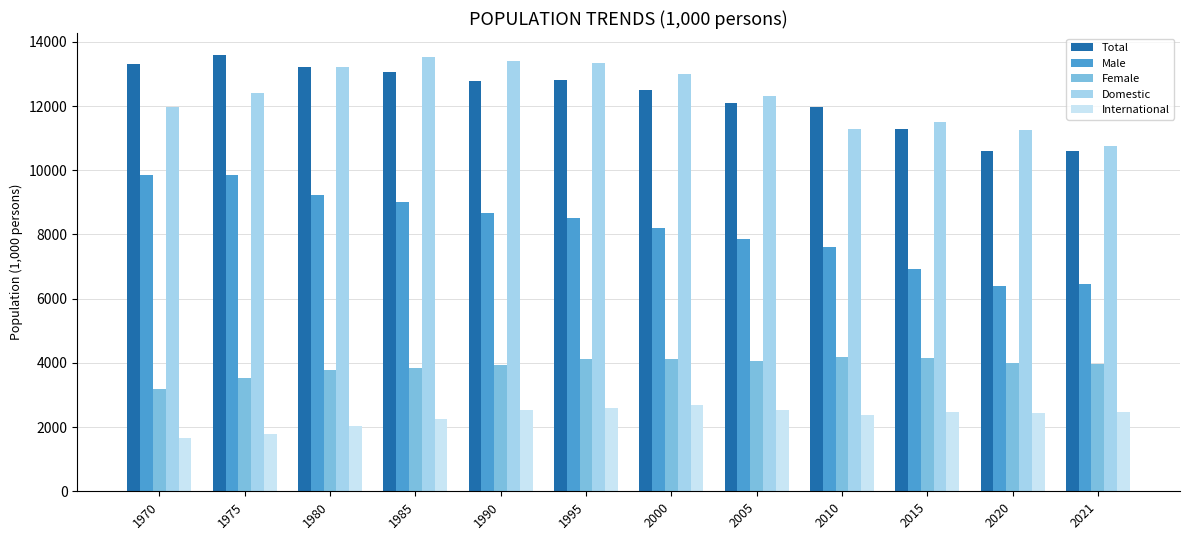

What is the maximum value shown in the chart?

13596